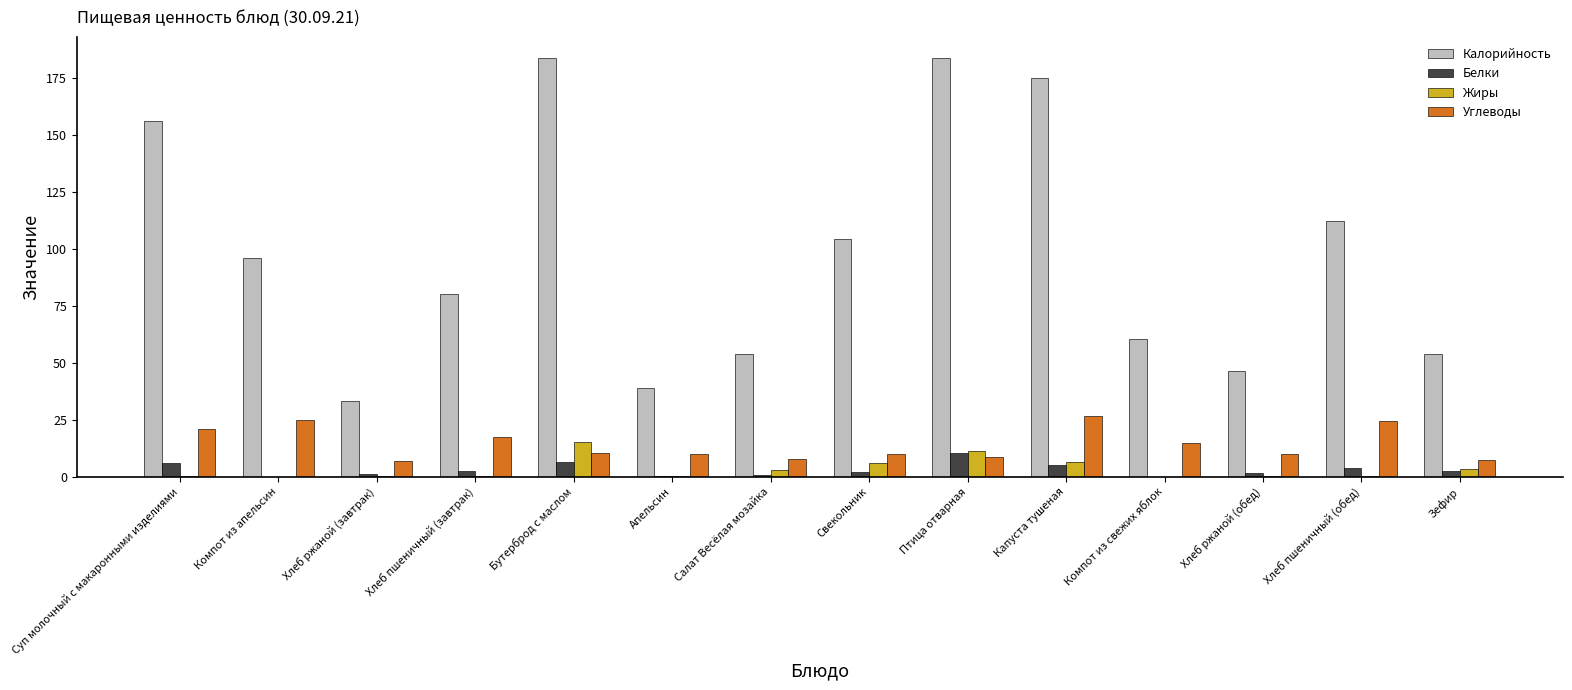

What is the sum of the Жиры values at Апельсин and Салат Весёлая мозайка?

3.3